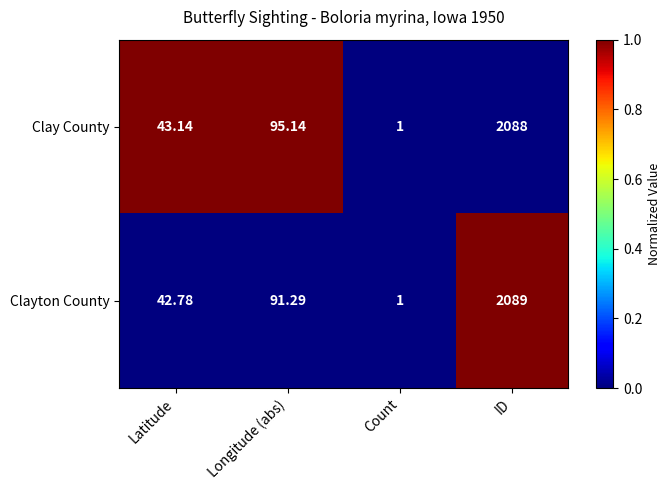

Which label corresponds to the largest value in the chart?

ID